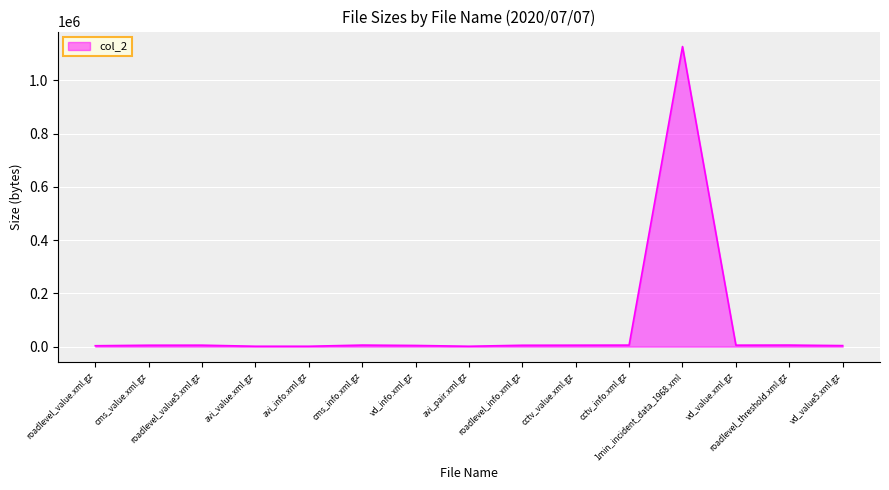

Which has a higher value, 1min_incident_data_1968.xml or avi_value.xml.gz?

1min_incident_data_1968.xml